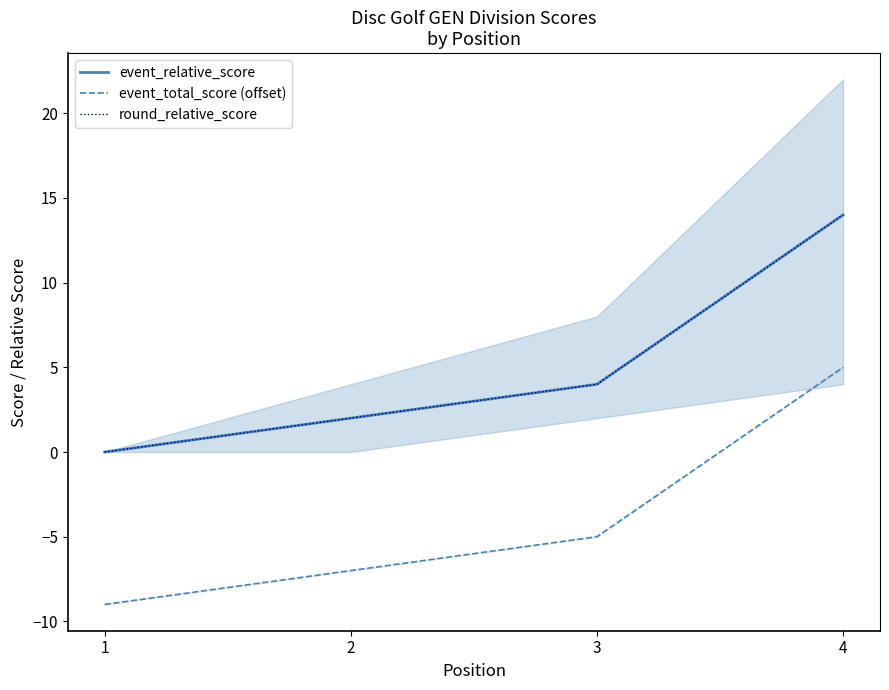

The value of event_total_score (offset) at 1 is -15. True or false?

False